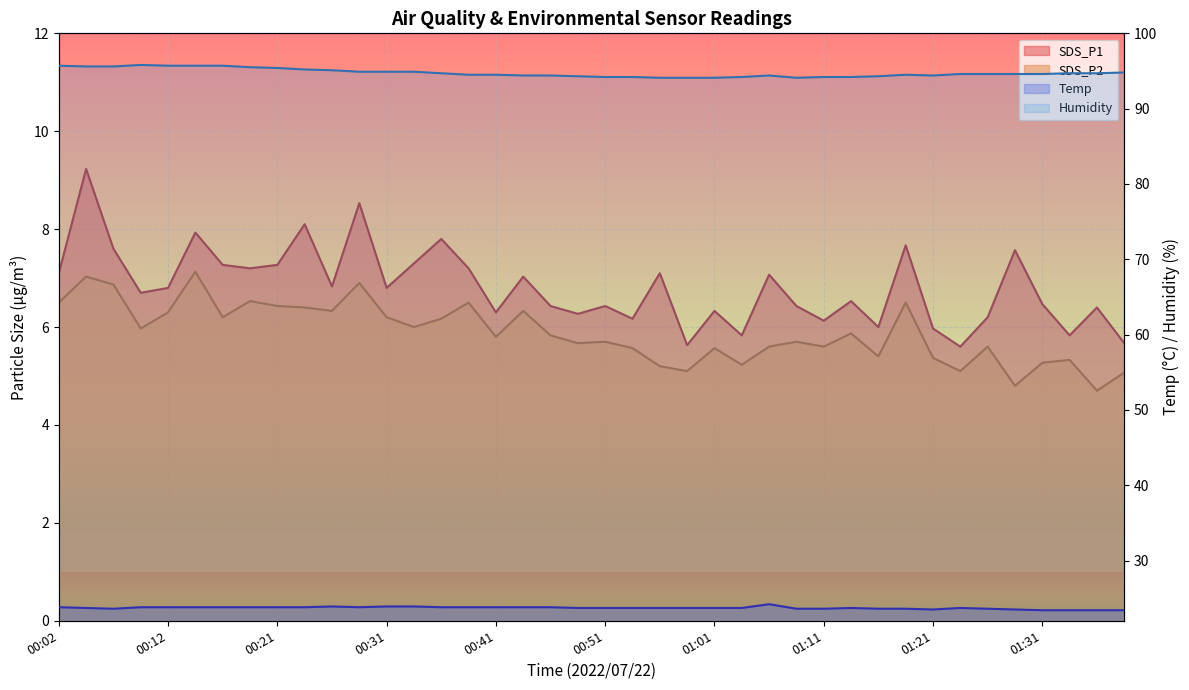

At how many categories does at least one series exceed 24?

40